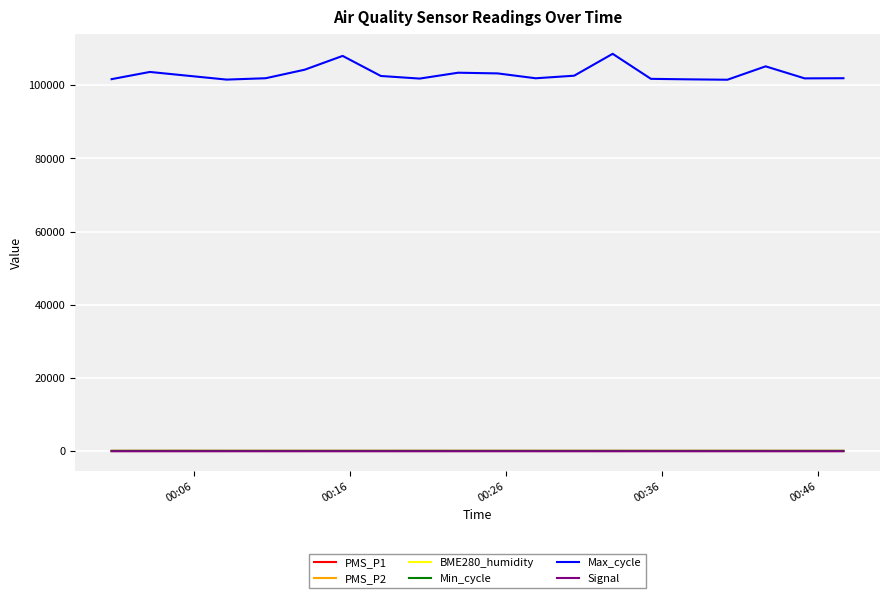

Which series has the widest spread of values?

Max_cycle